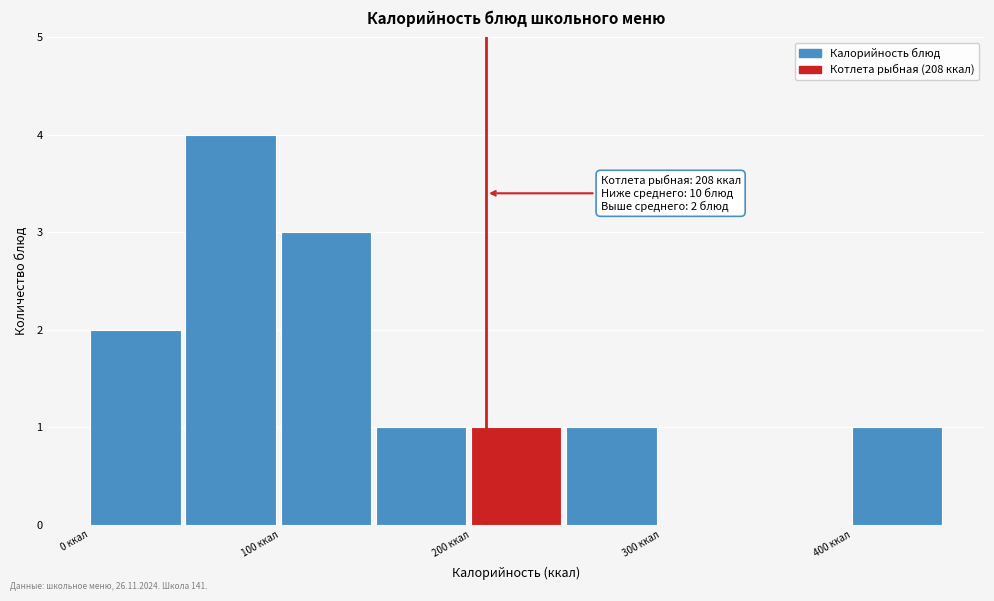

Which range on the x-axis has the tallest bar?

50 to 100